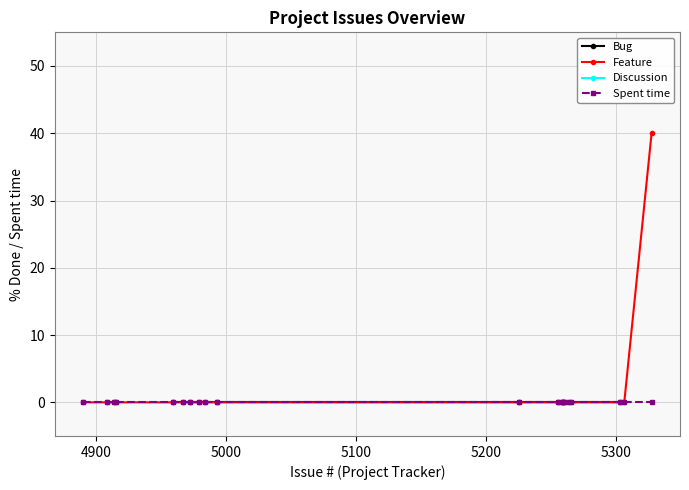

Rank the series at 4936 from lowest to highest value.

Bug, Feature, Discussion, Spent time